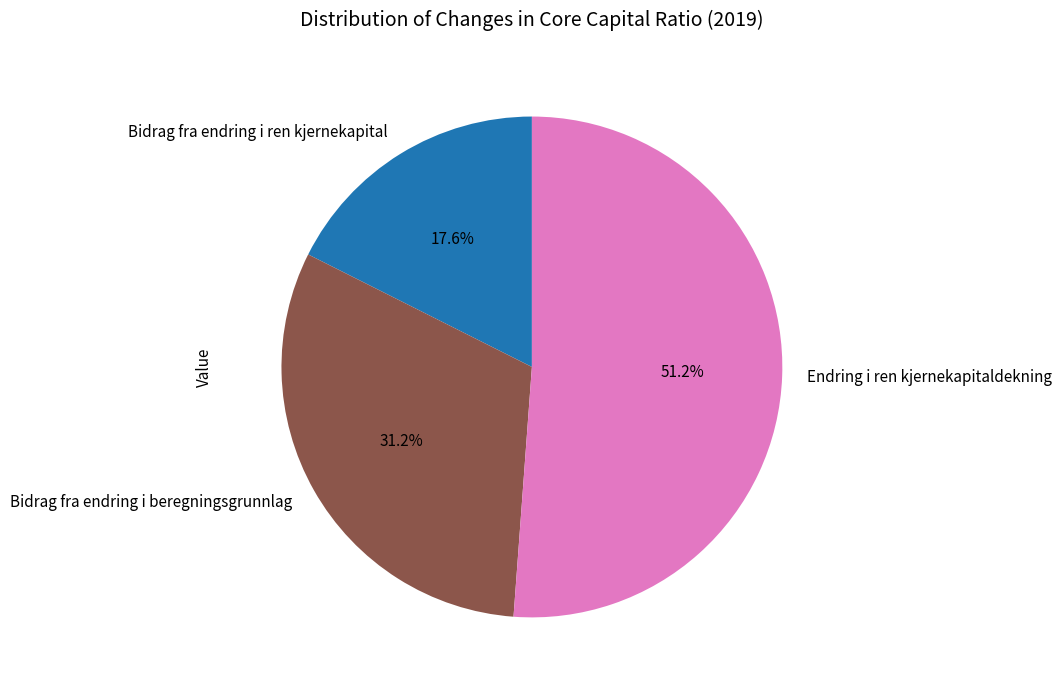

Rank the categories by value from highest to lowest.

Endring i ren kjernekapitaldekning, Bidrag fra endring i beregningsgrunnlag, Bidrag fra endring i ren kjernekapital